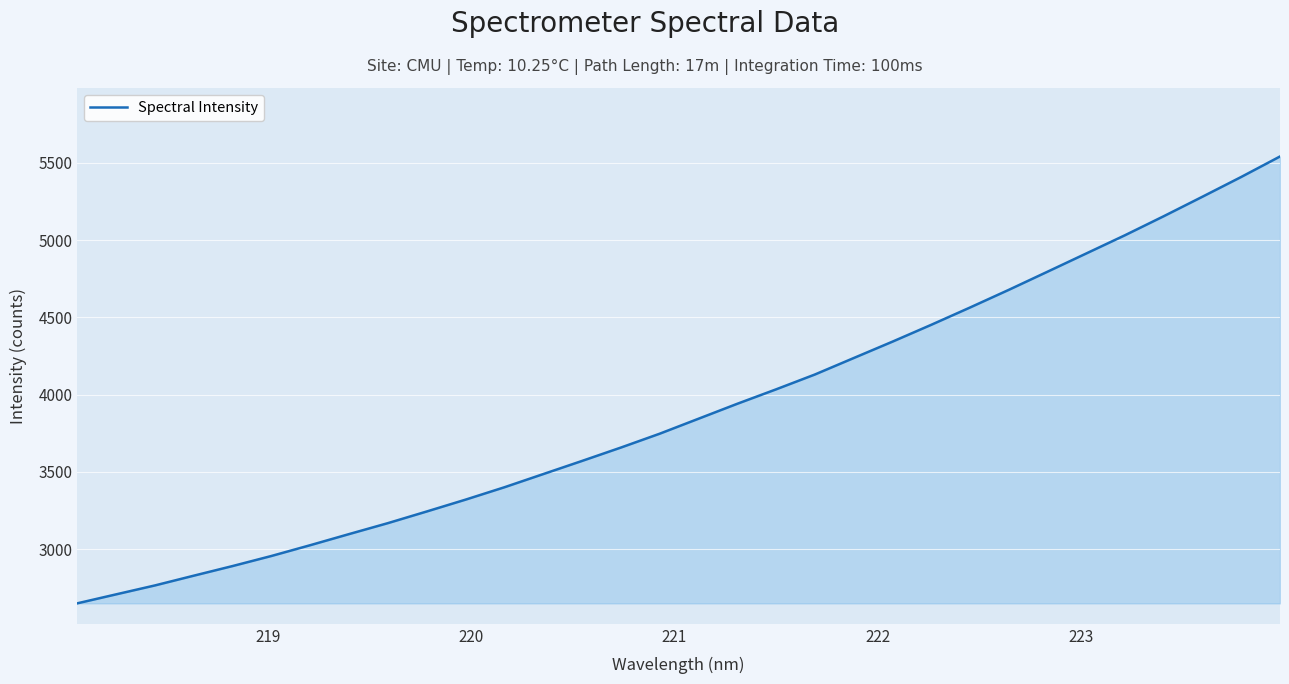

What is the greatest value displayed?

5541.7